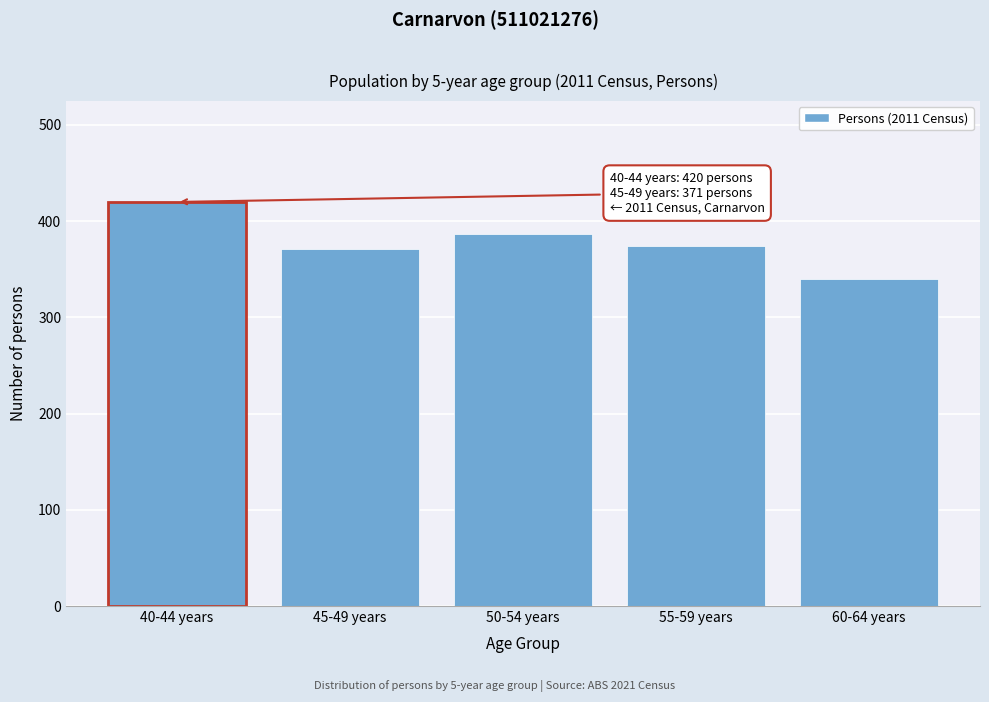

Reading right to left, extract all data points from this chart.

340	374	387	371	420